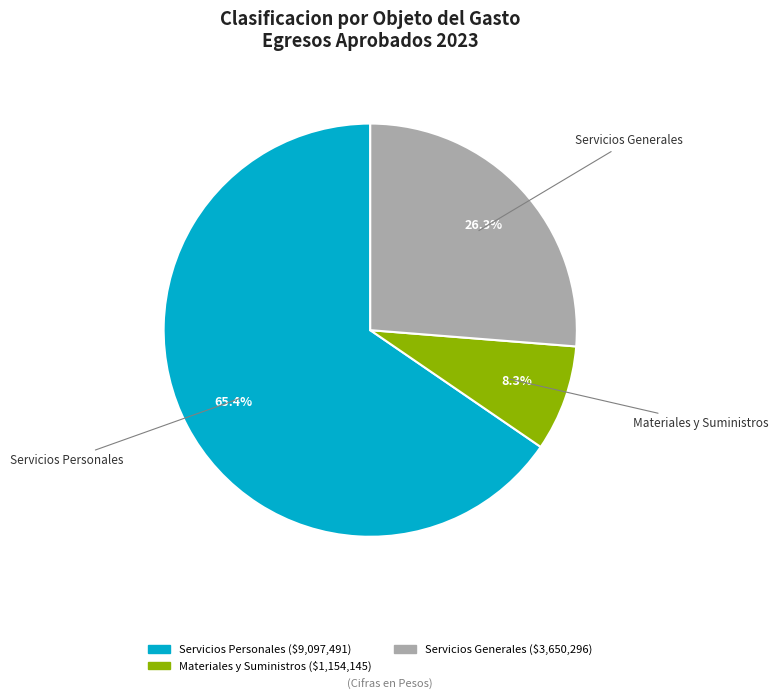

Is there any slice that represents more than half of the pie?

Yes